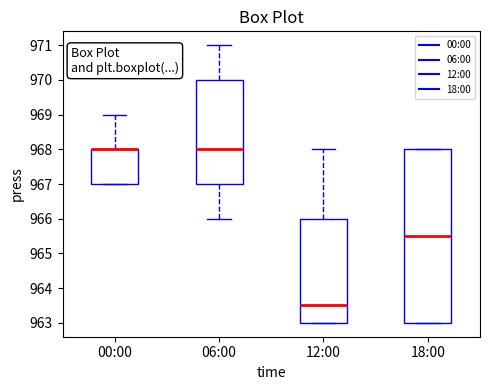

Which box is the tallest, from its lower edge to its upper edge?

18:00